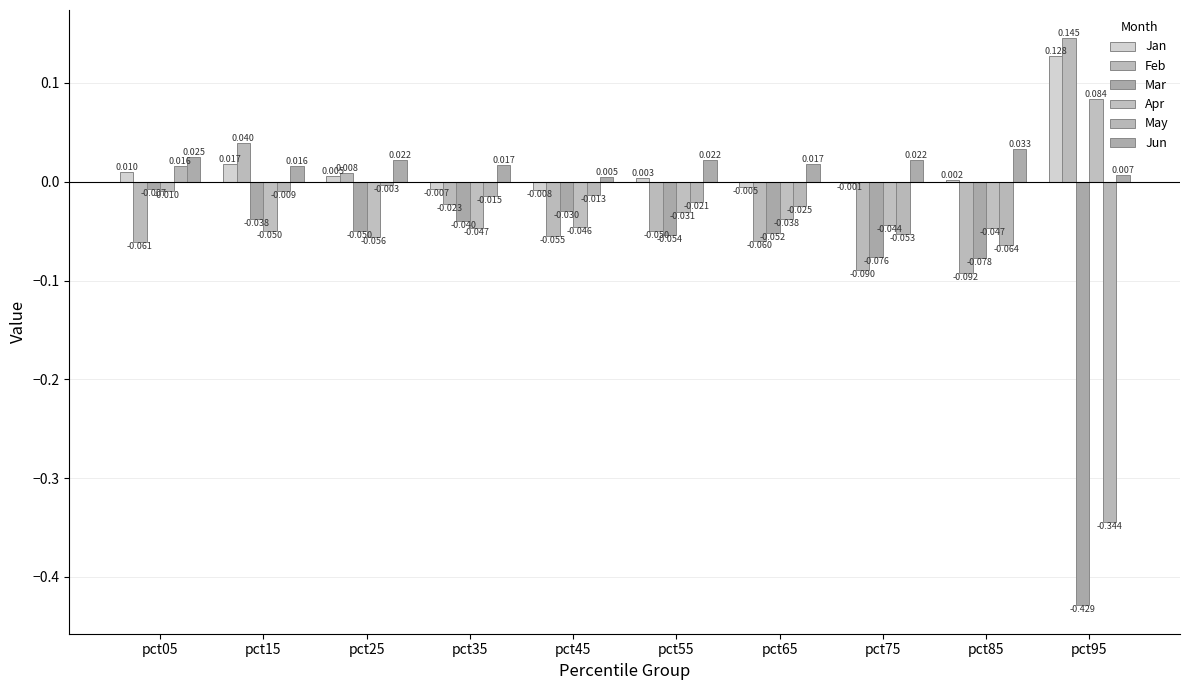

Which series changed the most between pct35 and pct85?

Feb